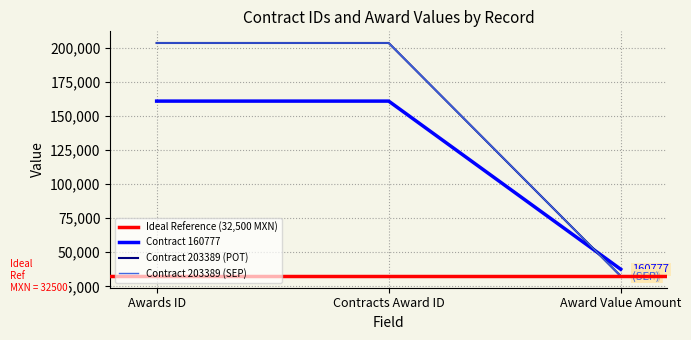

What is the value of the Contract 203389 (SEP) point at the 2nd from the left?

203389